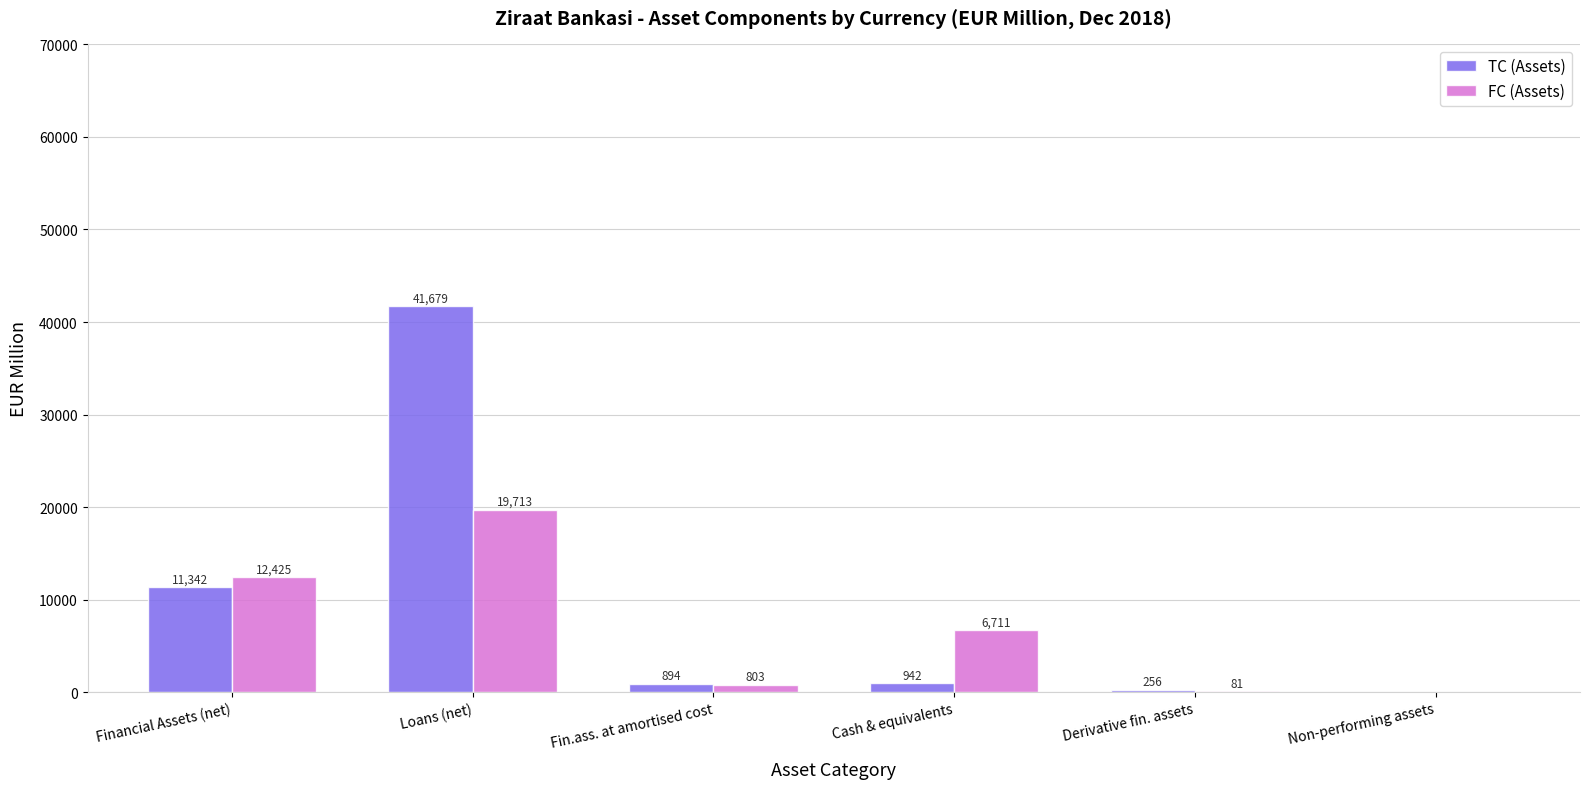

True or false: FC (Assets) has a value of 6710.8 at Cash & equivalents.

True